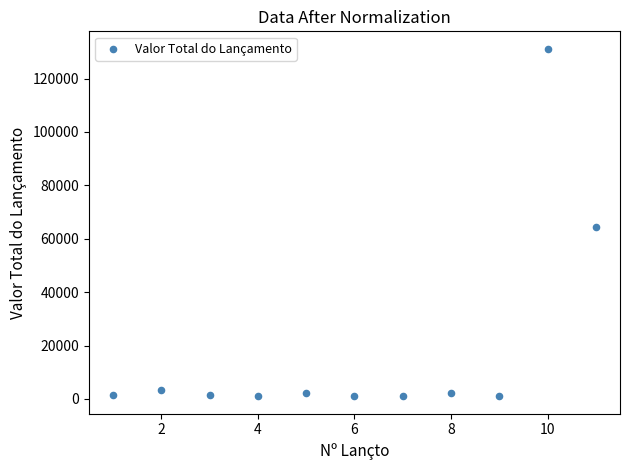

What is the average X value?

6